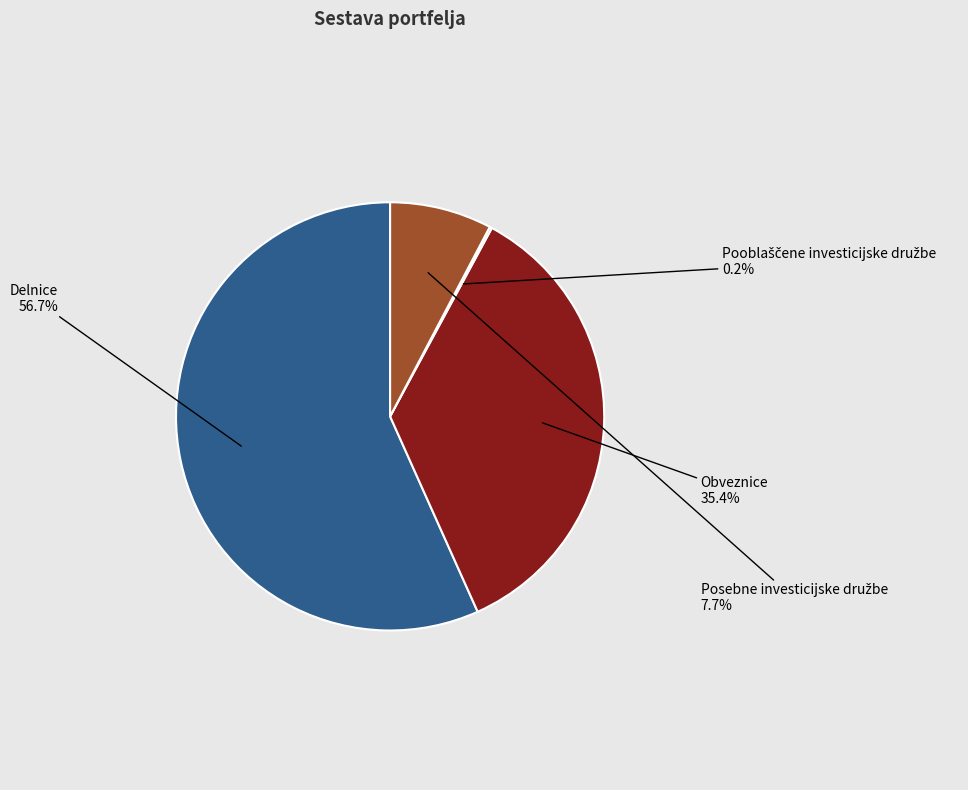

Is there any slice that represents more than half of the pie?

Yes